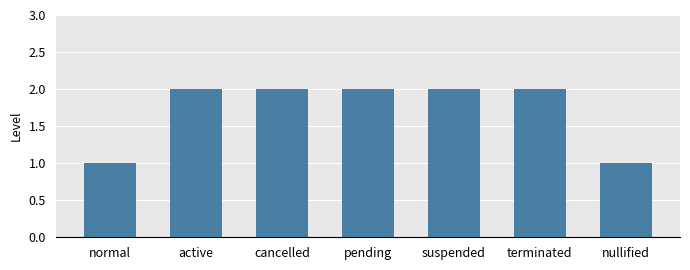

What is the change in value from normal to terminated?

+1